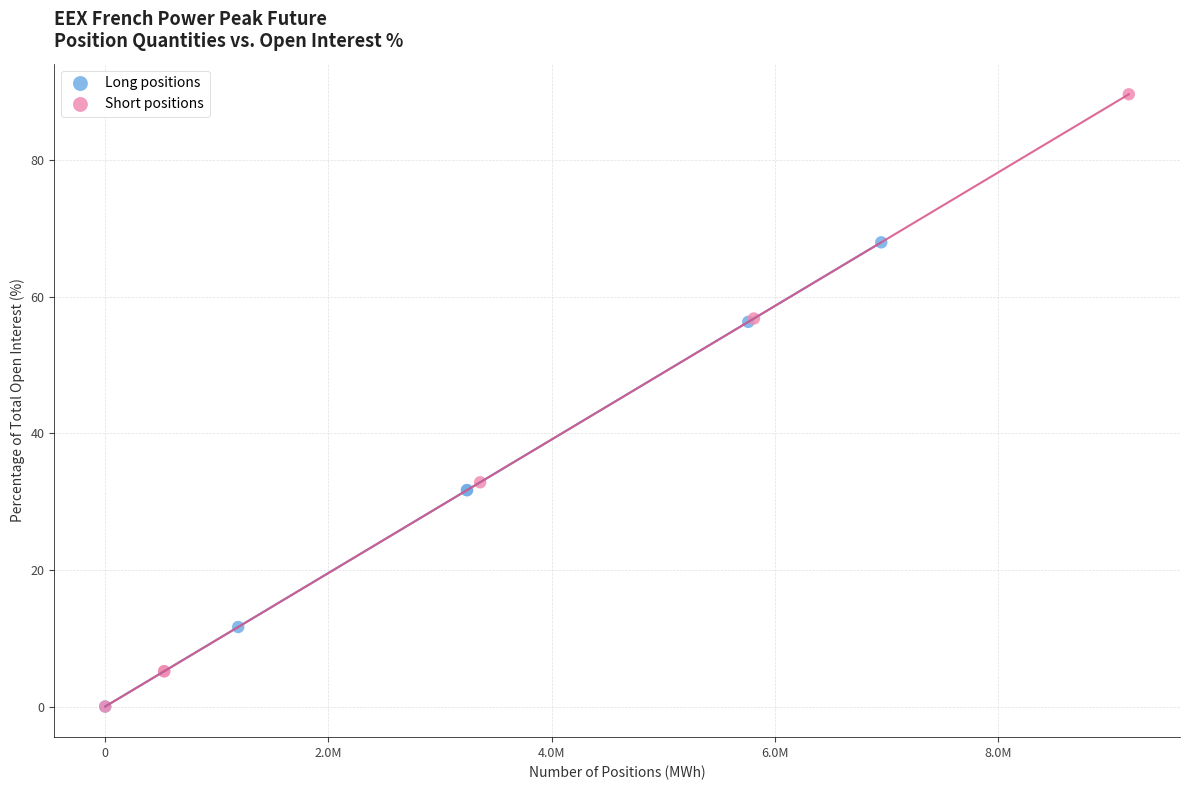

What are all the series names shown in the legend?

Long positions, Short positions